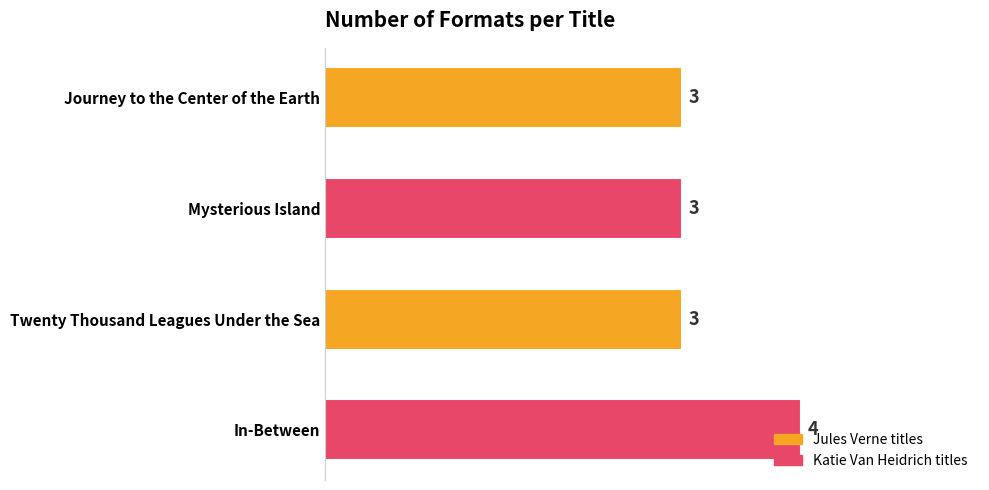

What is the value of the 4th bar from the top?

4